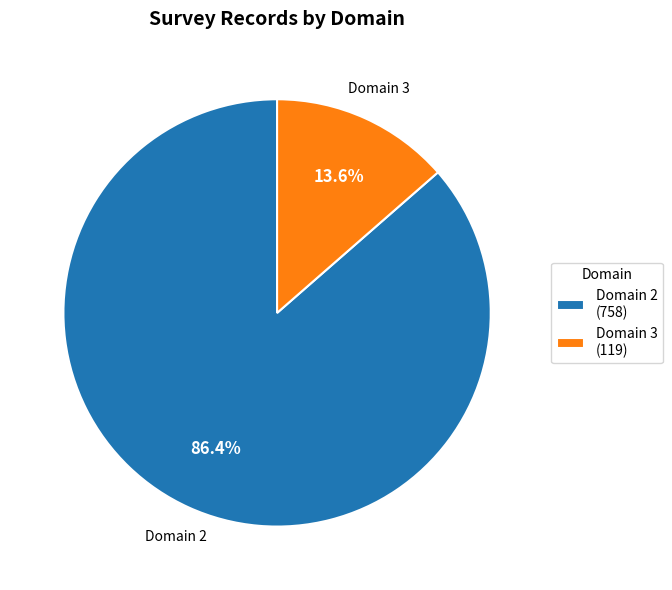

Combined, what portion of the pie is Domain 2 (758) and Domain 3 (119)?

100.0%